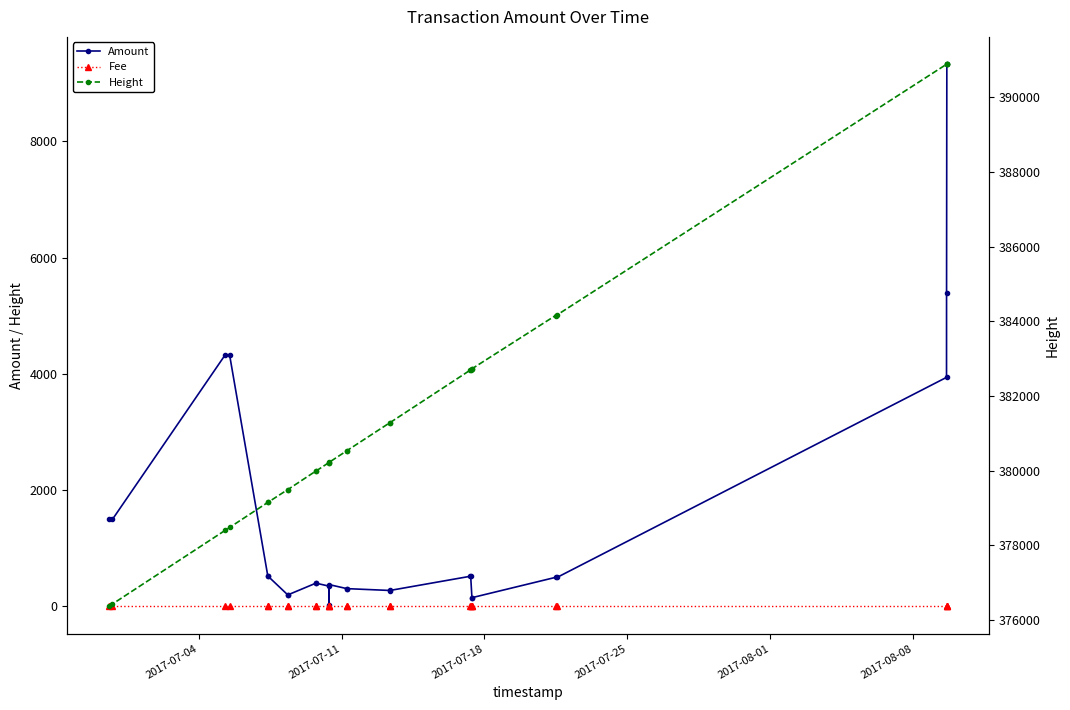

Which series has the widest spread of values?

Height